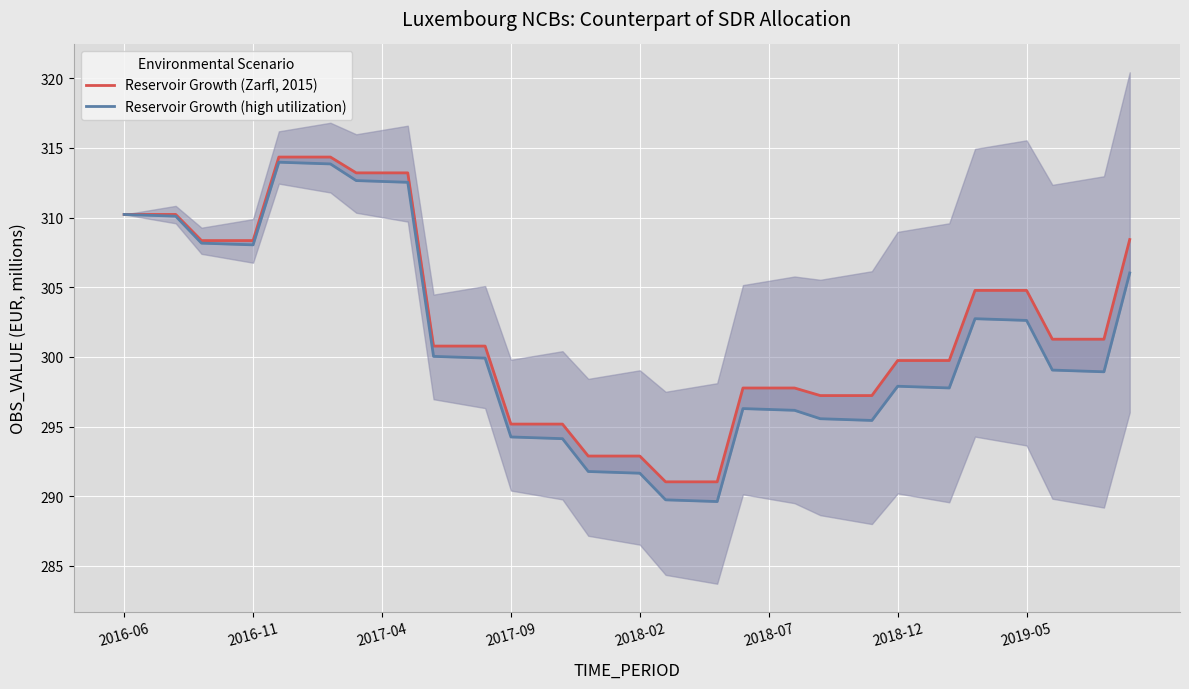

How many series are shown in this chart?

2